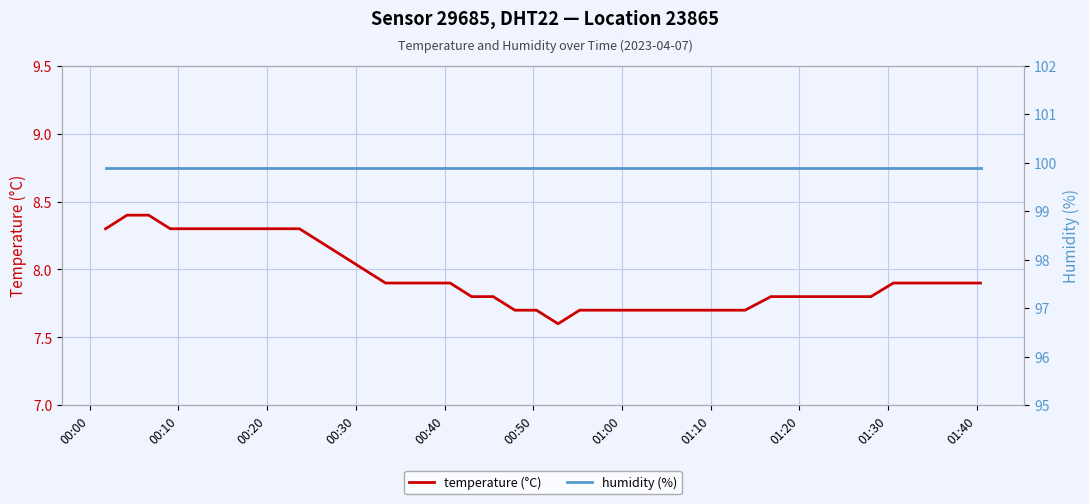

True or false: temperature (°C) and humidity (%) cross at least once.

False